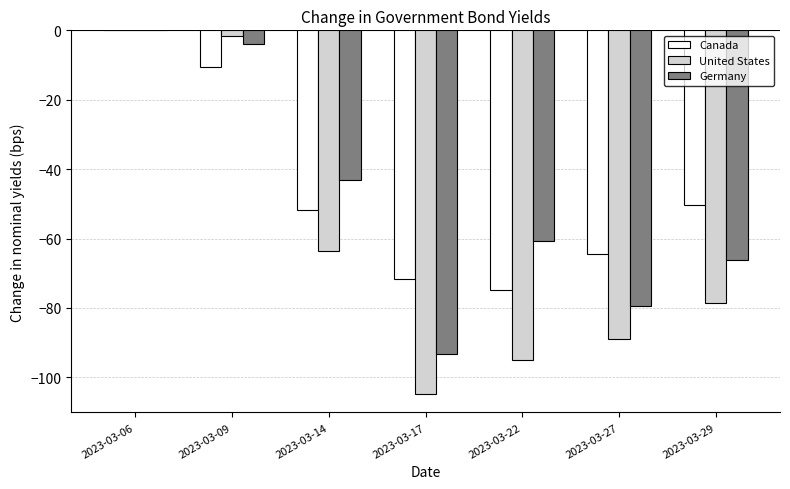

What is the sum of all Germany values?

-346.6